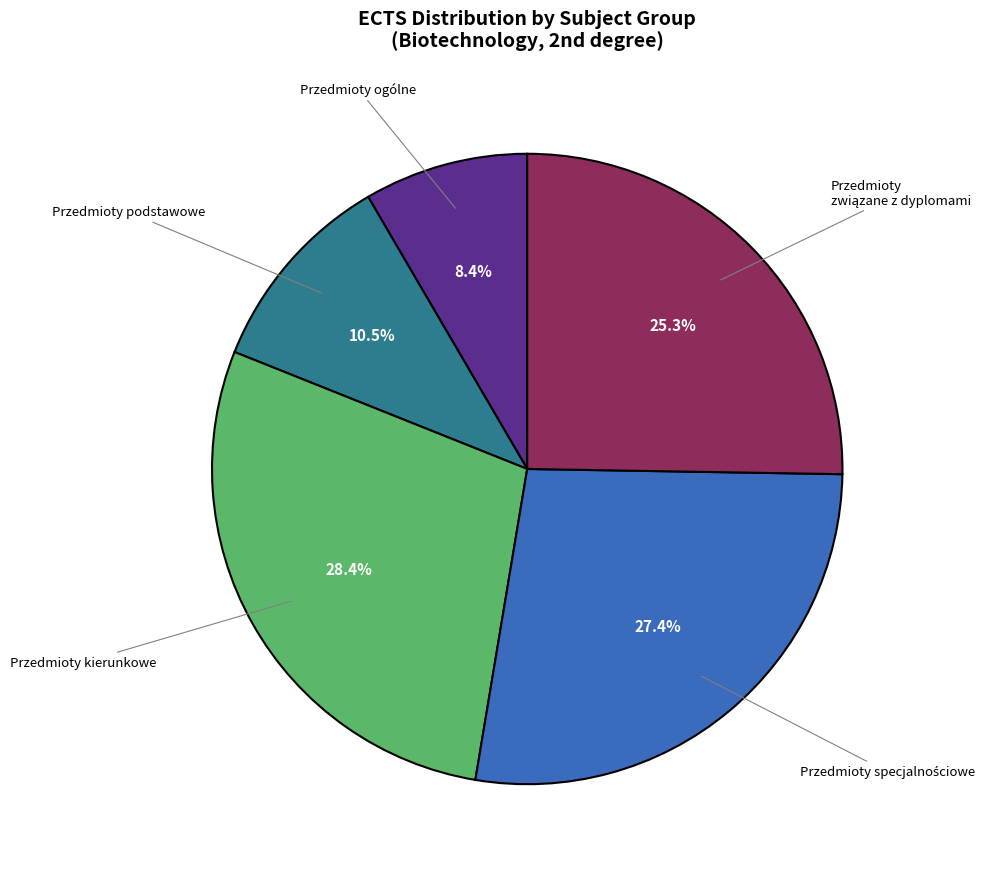

Does any single category account for the majority?

No